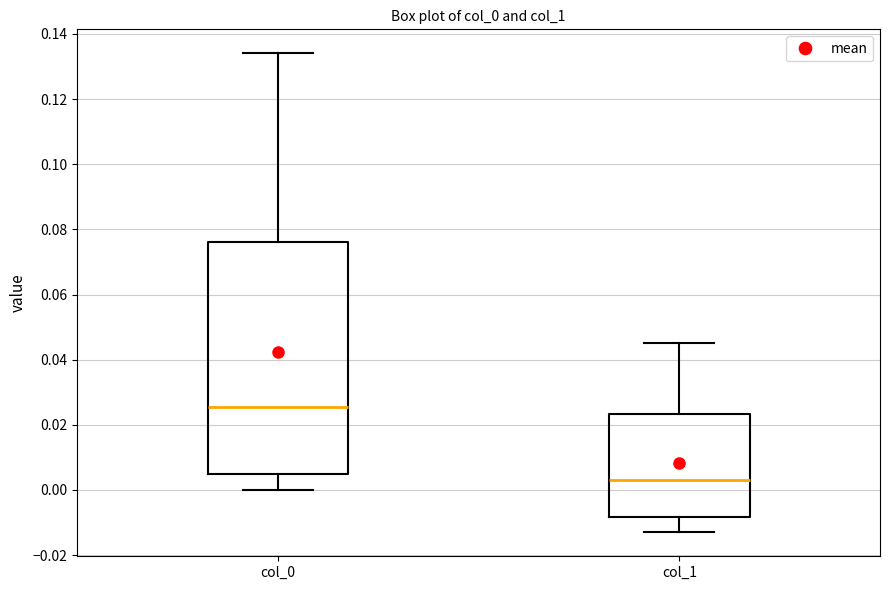

Comparing the boxes themselves (not the whiskers), which one is the tallest?

col_0